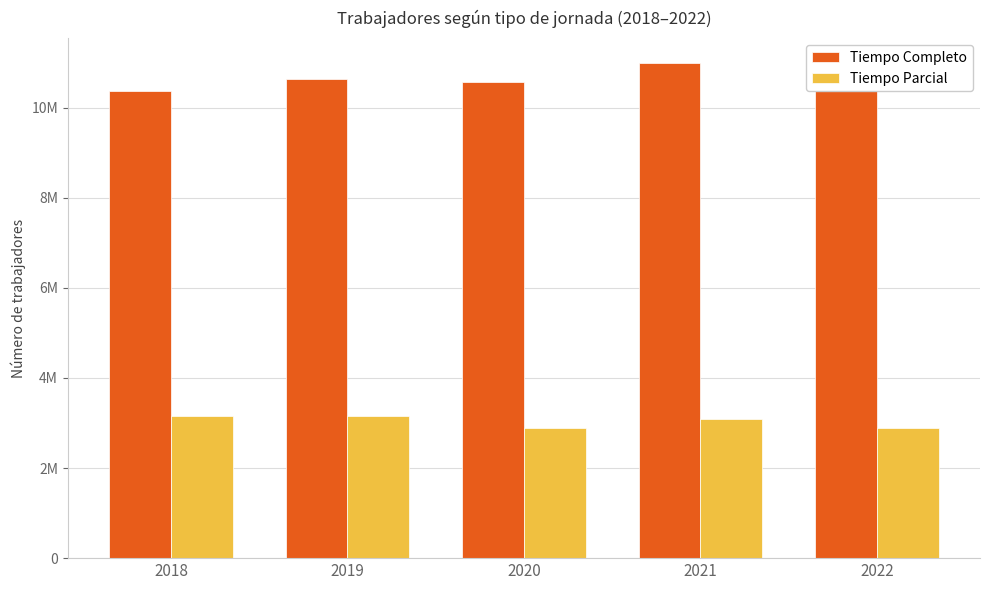

Reading left to right, extract all data points from this chart.

Tiempo Completo: 10376209	10630373	10574175	10990636	10963552
Tiempo Parcial: 3155595	3158909	2881294	3089992	2897779